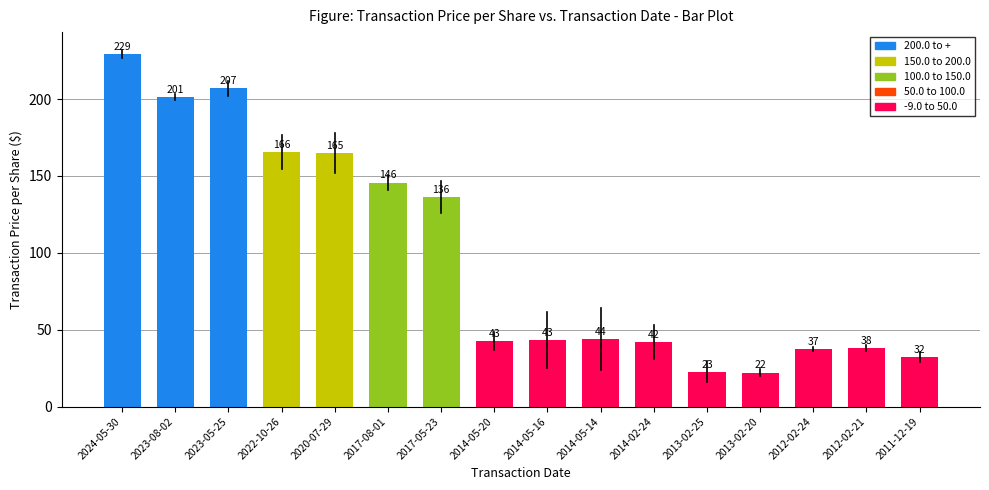

The value at 2013-02-25 is 22.5. True or false?

True